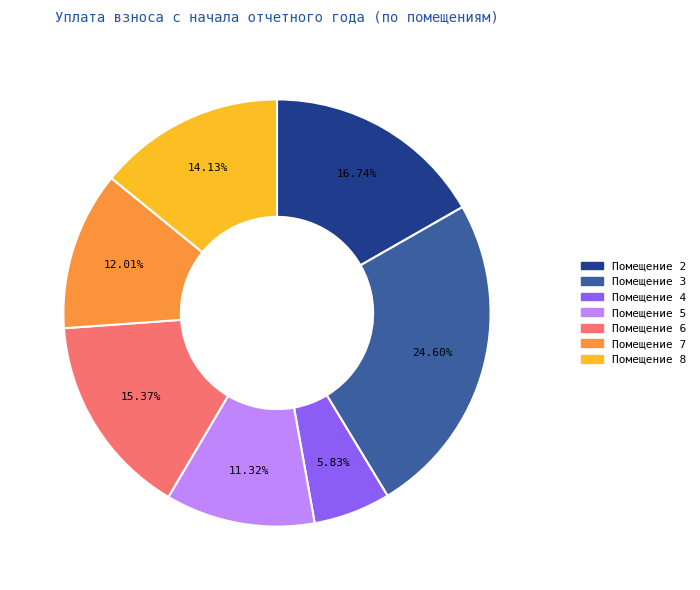

To the nearest percent, what is the difference between the largest and smallest slice percentages?

19%